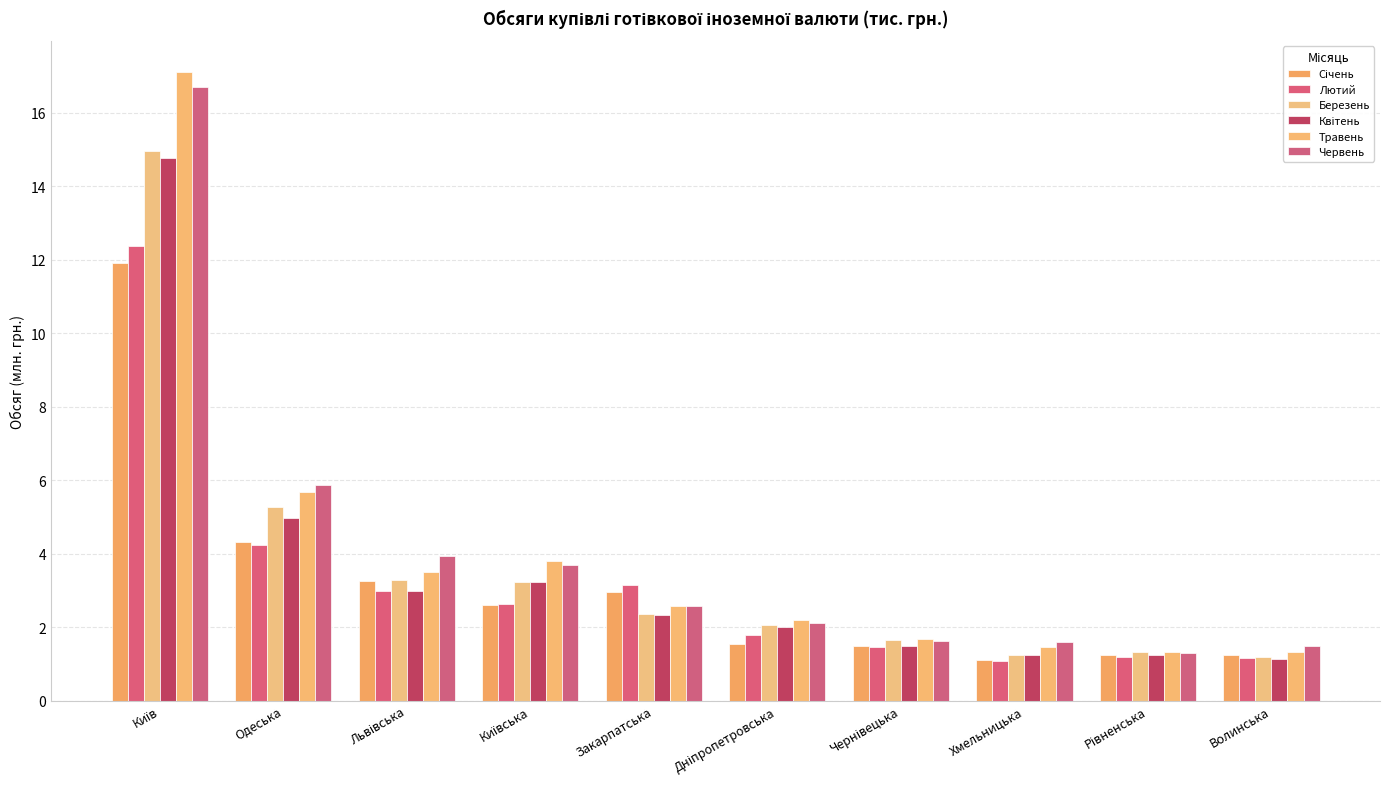

What value does the Травень series have at Закарпатська?

2.6